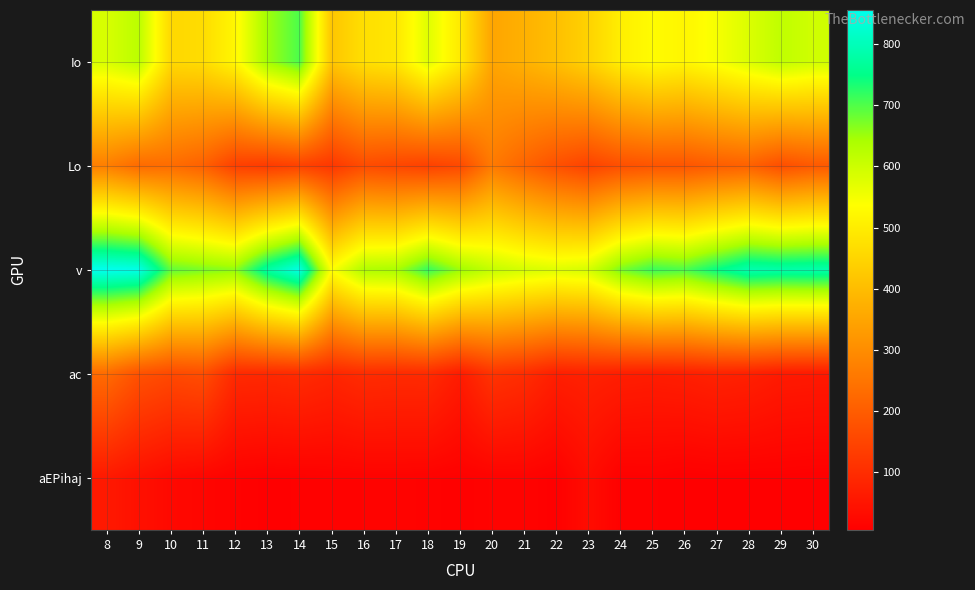

Reading left to right, transcribe all the data shown in this chart.

Io: 8=586.0	9=621.0	10=457.0	11=466.0	12=522.0	13=648.0	14=703.0	15=418.0	16=471.0	17=488.0	18=576.0	19=495.0	20=350.0	21=375.0	22=405.0	23=445.0	24=503.0	25=532.0	26=519.0	27=547.0	28=581.0	29=615.0	30=596.0
Lo: 8=270.0	9=228.0	10=232.0	11=207.0	12=139.0	13=128.0	14=143.0	15=121.0	16=164.0	17=153.0	18=141.0	19=158.0	20=261.0	21=215.0	22=173.0	23=144.0	24=171.0	25=182.0	26=183.0	27=200.0	28=209.0	29=169.0	30=191.0
v: 8=856.0	9=849.0	10=689.0	11=673.0	12=661.0	13=776.0	14=846.0	15=539.0	16=635.0	17=641.0	18=717.0	19=653.0	20=611.0	21=590.0	22=578.0	23=589.0	24=674.0	25=714.0	26=702.0	27=747.0	28=790.0	29=784.0	30=787.0
ac: 8=229.0	9=175.0	10=158.0	11=168.0	12=93.0	13=91.0	14=96.0	15=84.0	16=98.0	17=95.0	18=96.0	19=64.0	20=113.0	21=100.0	22=70.0	23=76.0	24=69.0	25=66.0	26=70.0	27=77.0	28=73.0	29=61.0	30=59.0
aEPihaj: 8=59.0	9=41.0	10=25.0	11=18.0	12=11.0	13=8.0	14=9.1	15=11.2	16=12.2	17=12.9	18=11.7	19=8.8	20=12.5	21=13.2	22=7.2	23=33.3	24=8.8	25=9.5	26=5.5	27=7.1	28=6.6	29=7.1	30=5.8